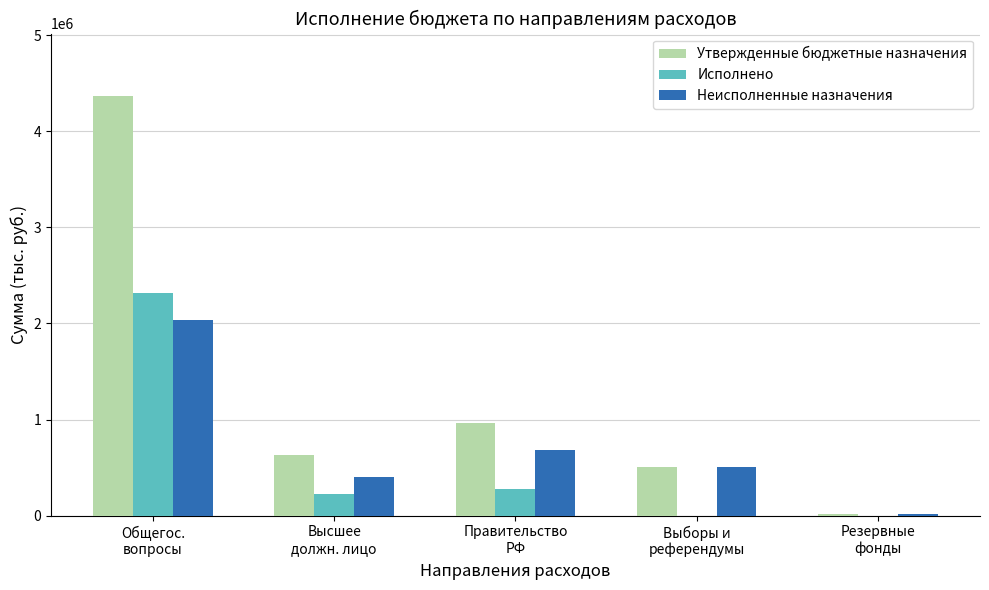

Which series has the largest total across all categories?

Утвержденные бюджетные назначения